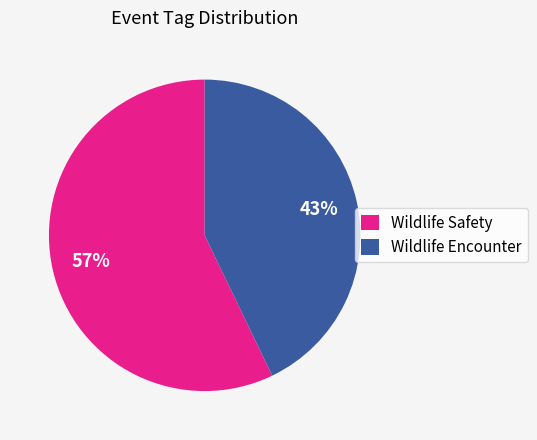

How many segments does this pie chart have?

2